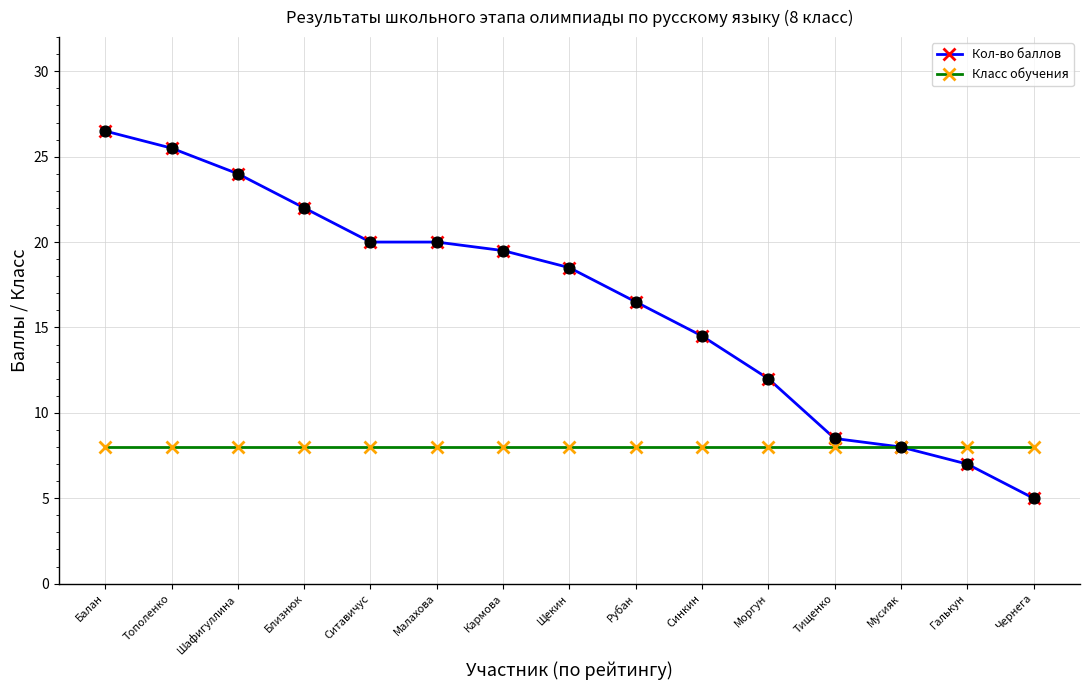

At which category is the sum across all series the highest?

Балан